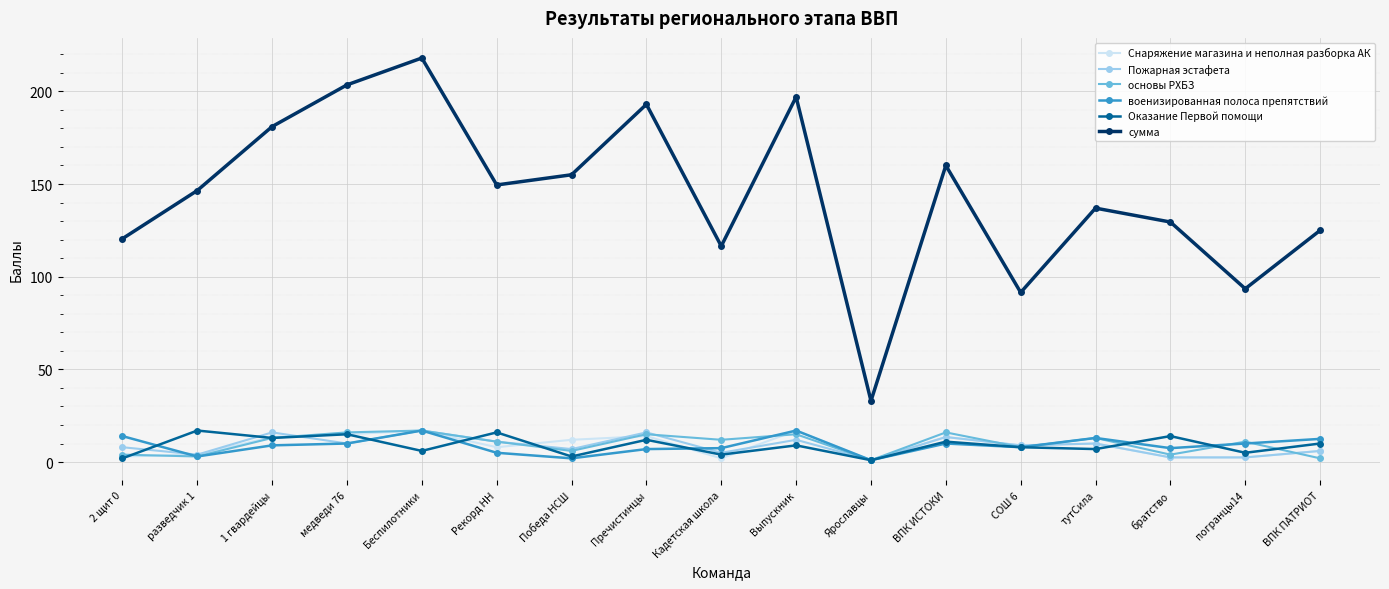

What is the highest value of the сумма series?

218.0